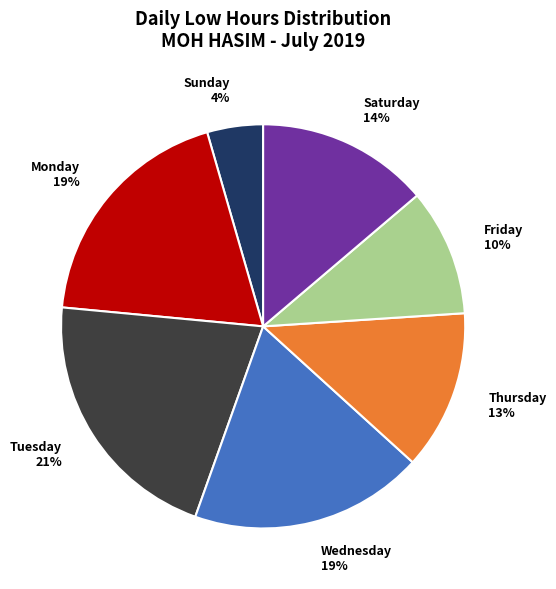

Does any single category account for the majority?

No